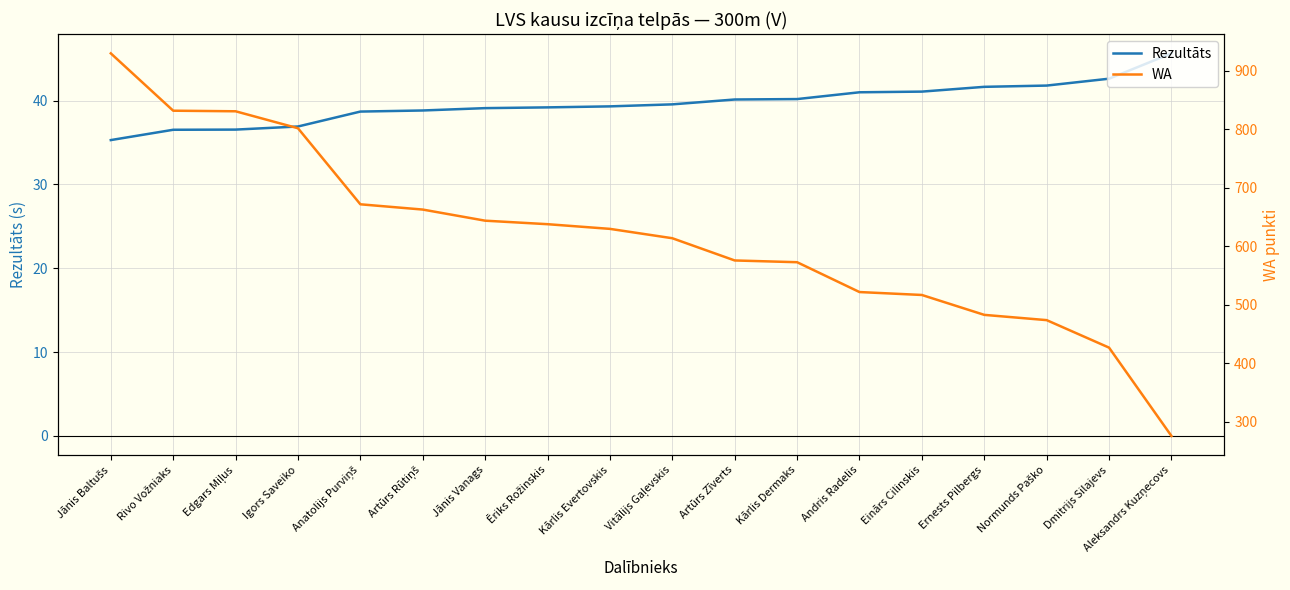

At which label does WA reach its peak?

Jānis Baltušs